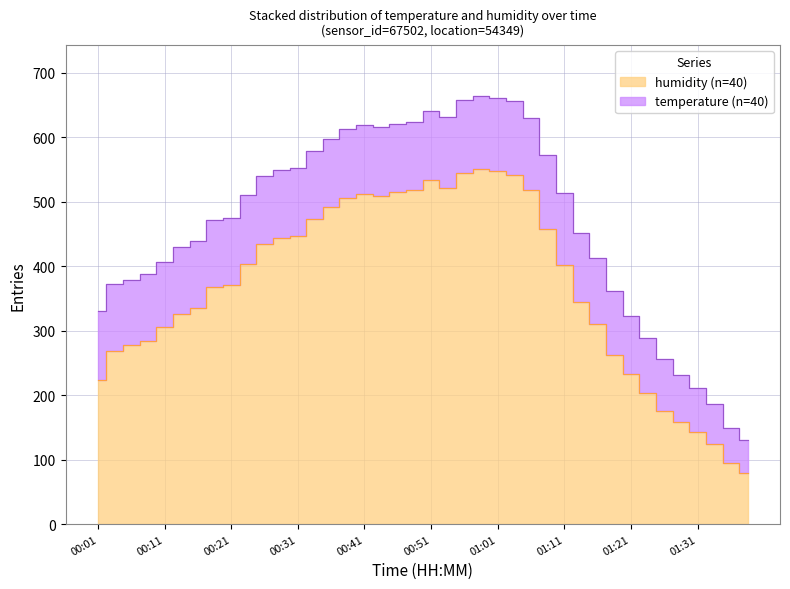

What is the value of the 11th point from the left?

434.0